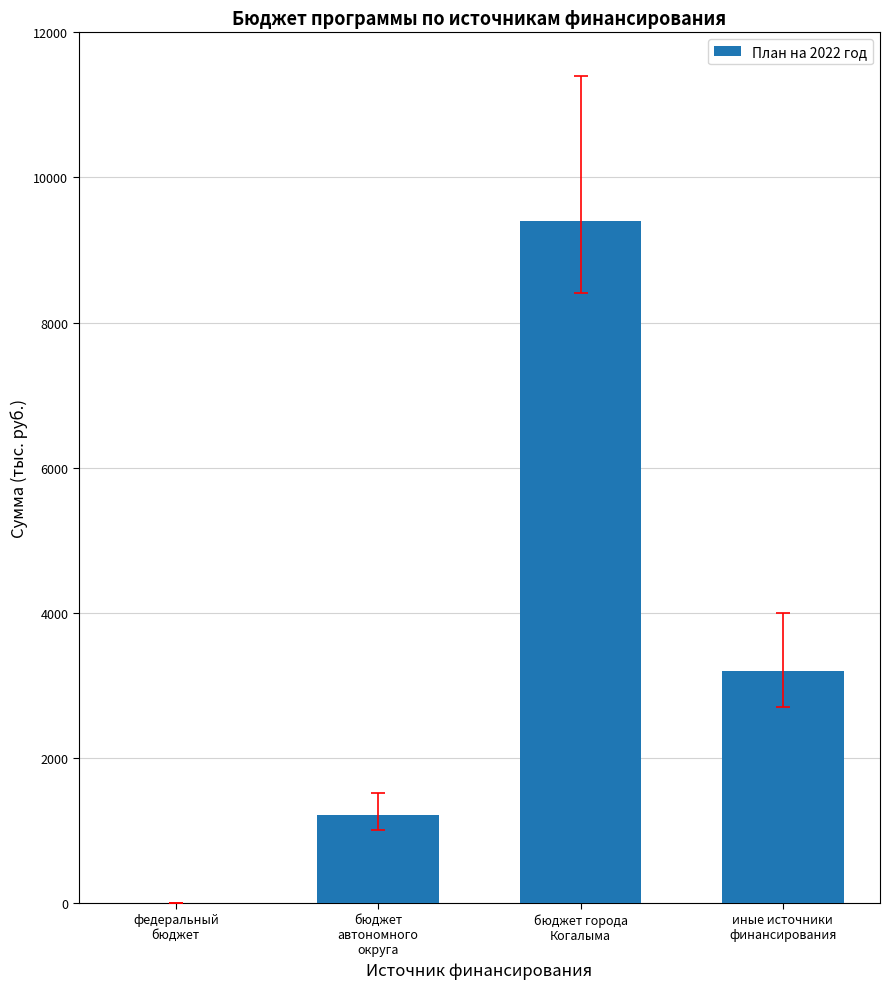

True or false: the data shows 1388.1 at иные источники
финансирования.

False